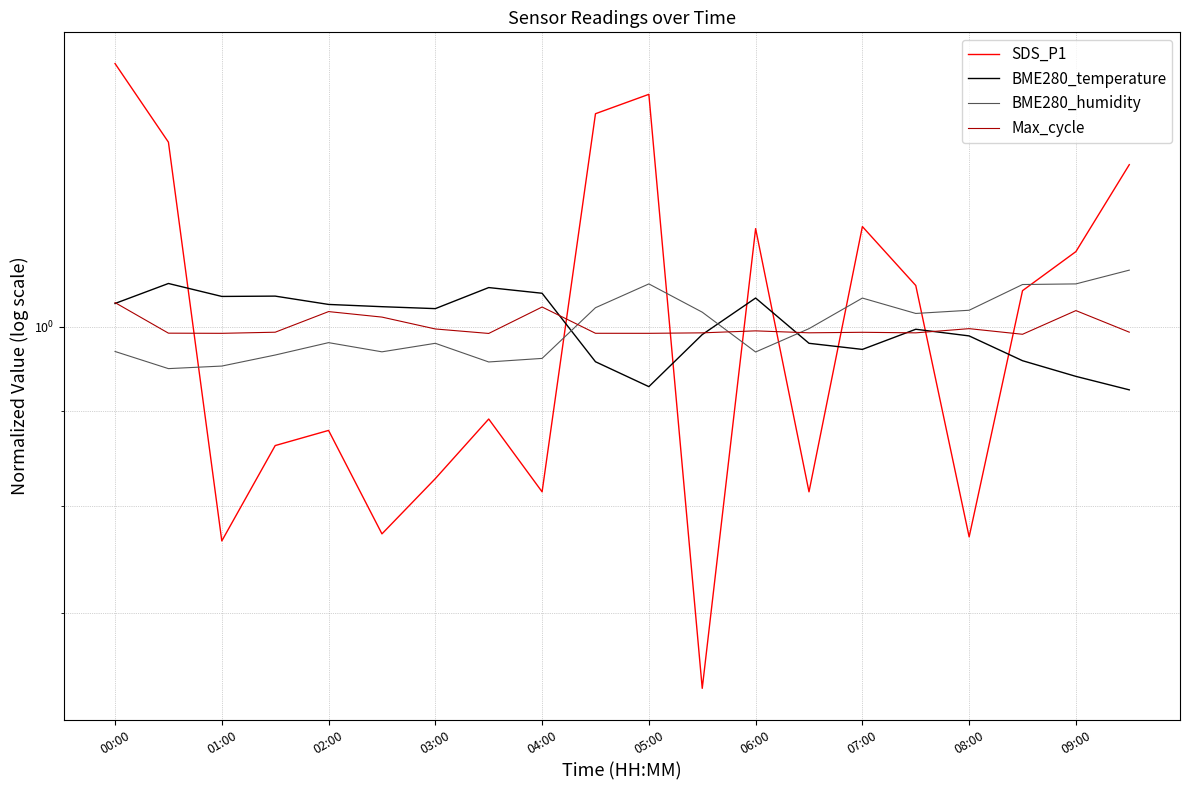

What is the difference between the maximum and minimum values in the BME280_humidity series?

0.1